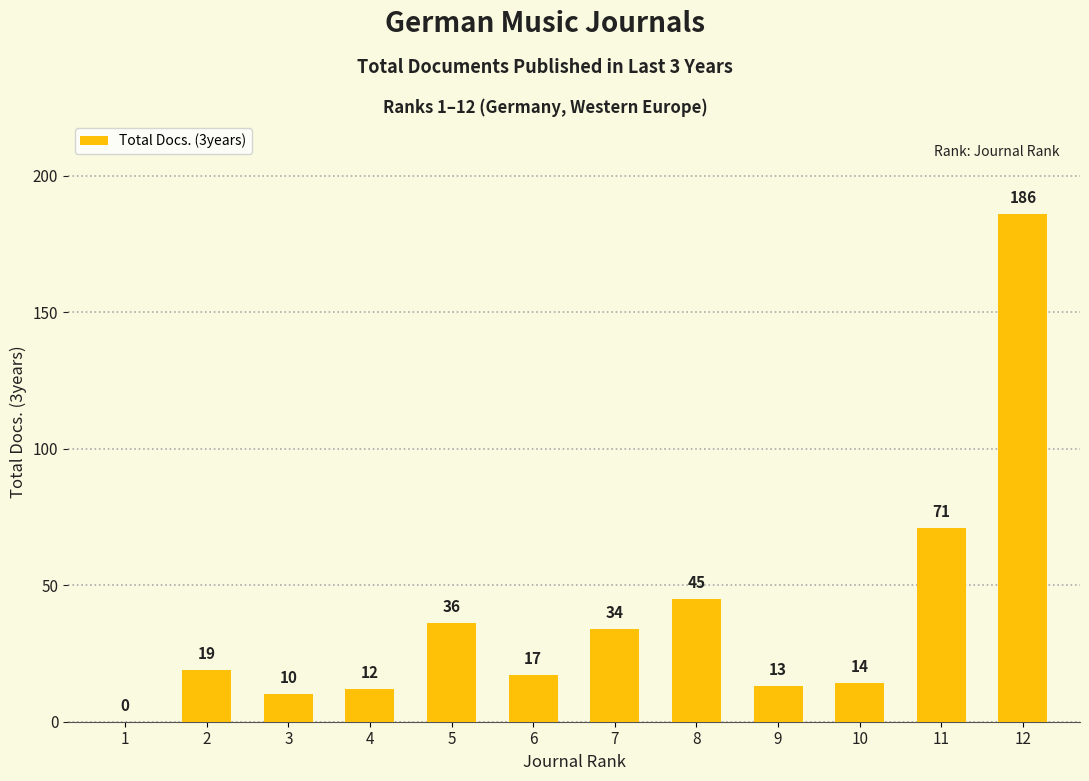

Where is the data nearest to the value 93?

11